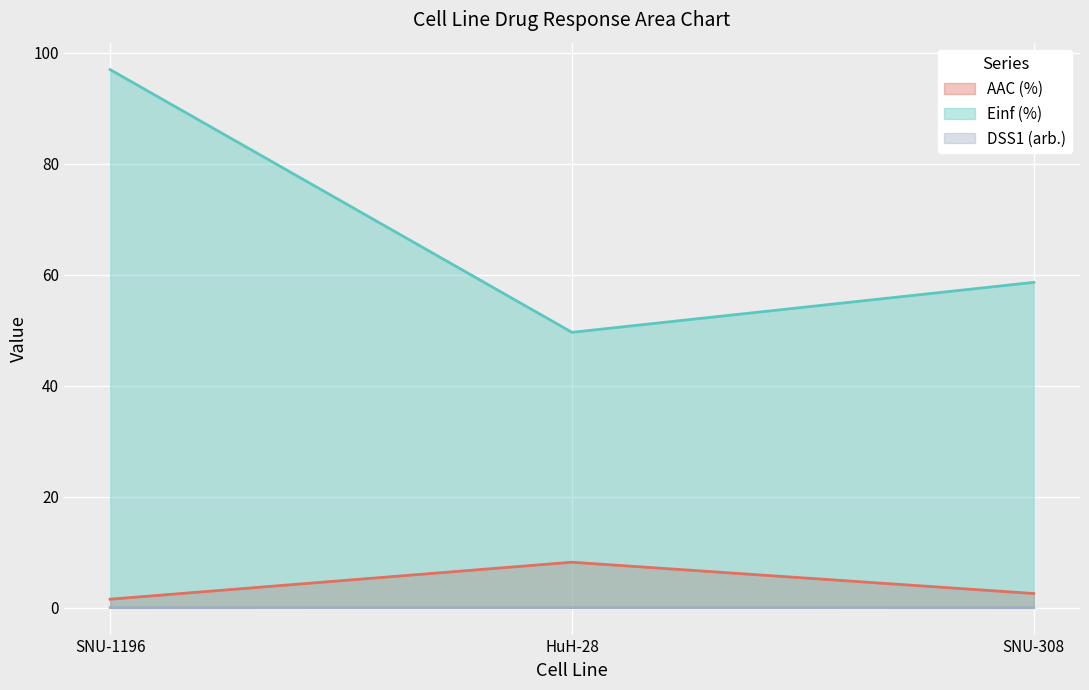

The Einf (%) series shows 49.6 at HuH-28. True or false?

True